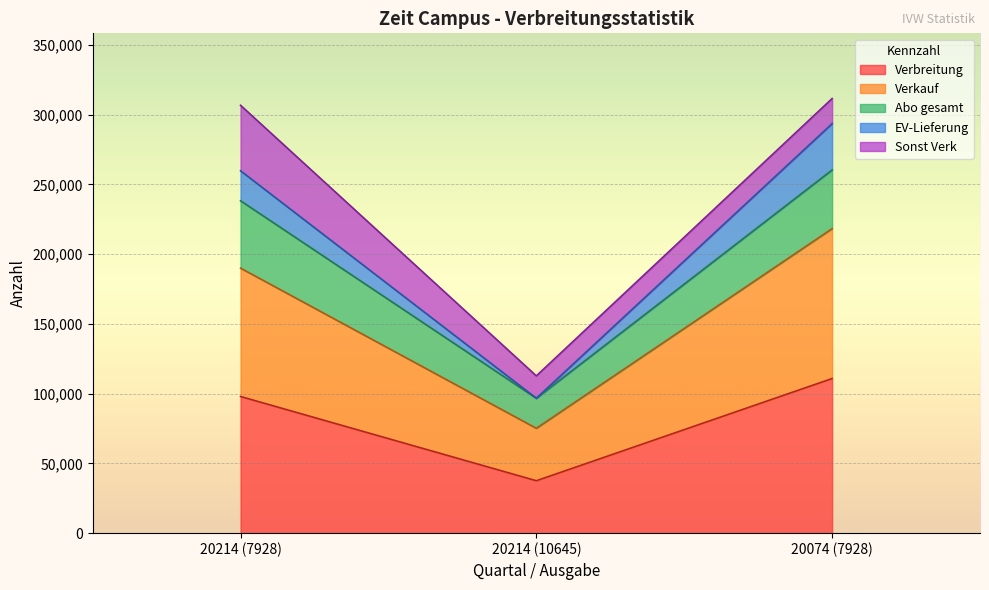

At which category is the sum across all series the highest?

20074 (7928)